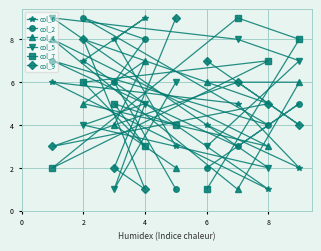

The value of col_7 at 6 is 1. True or false?

True